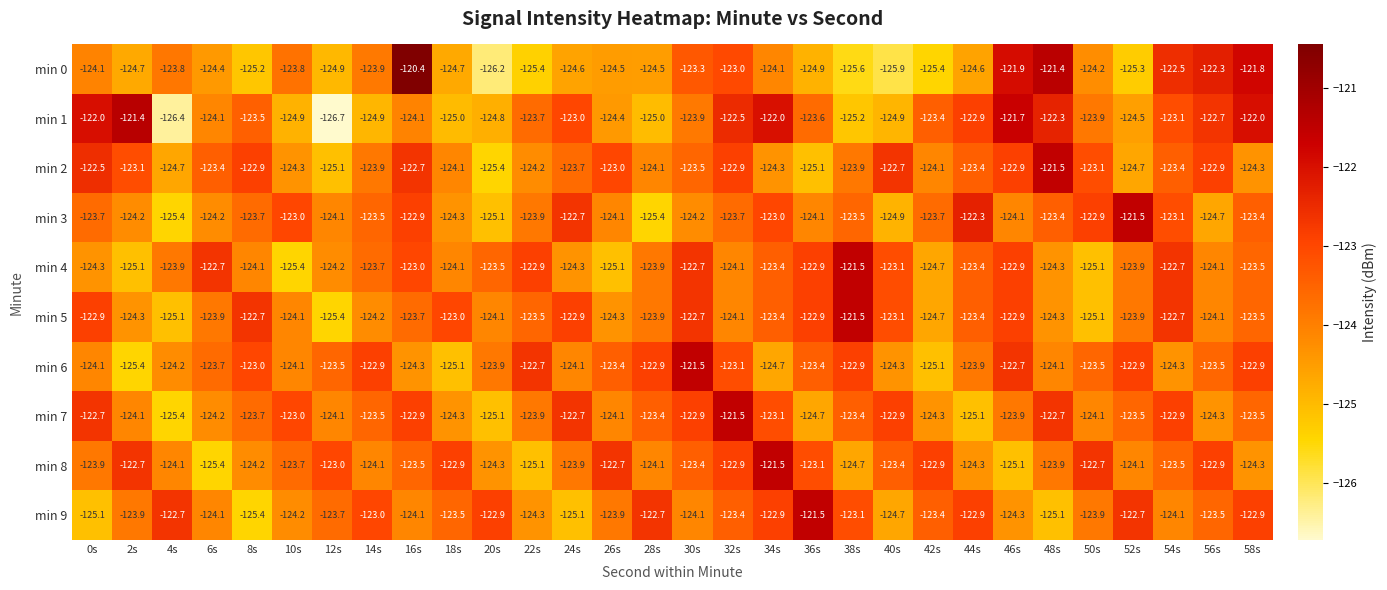

Which series has the largest total across all categories?

min 2